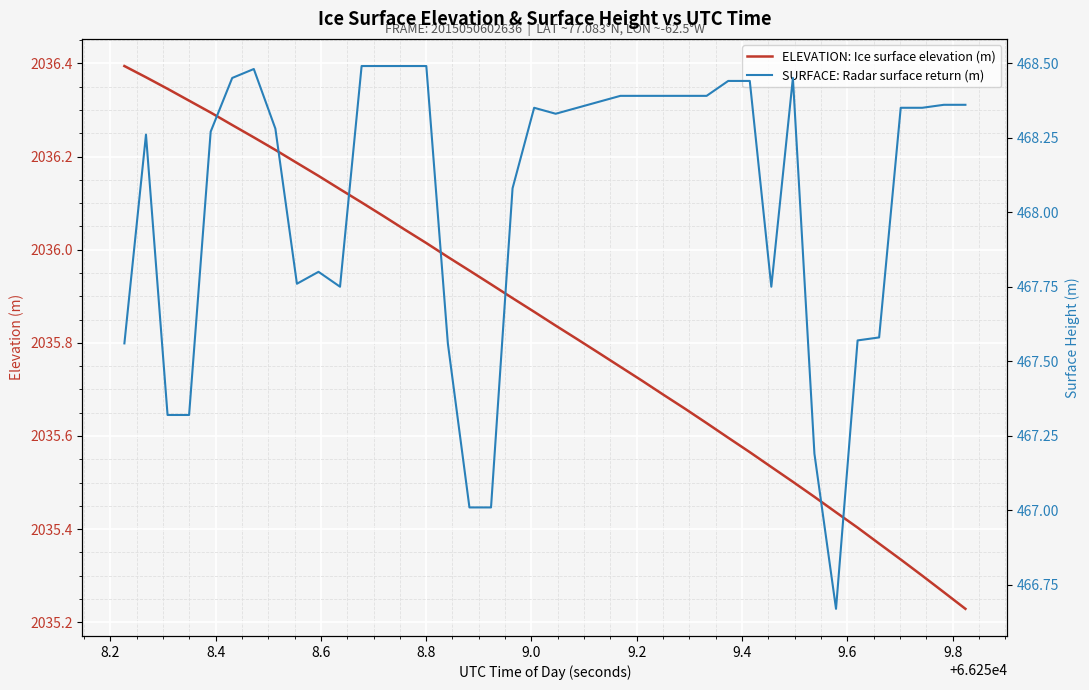

What is the smallest value displayed?

466.7